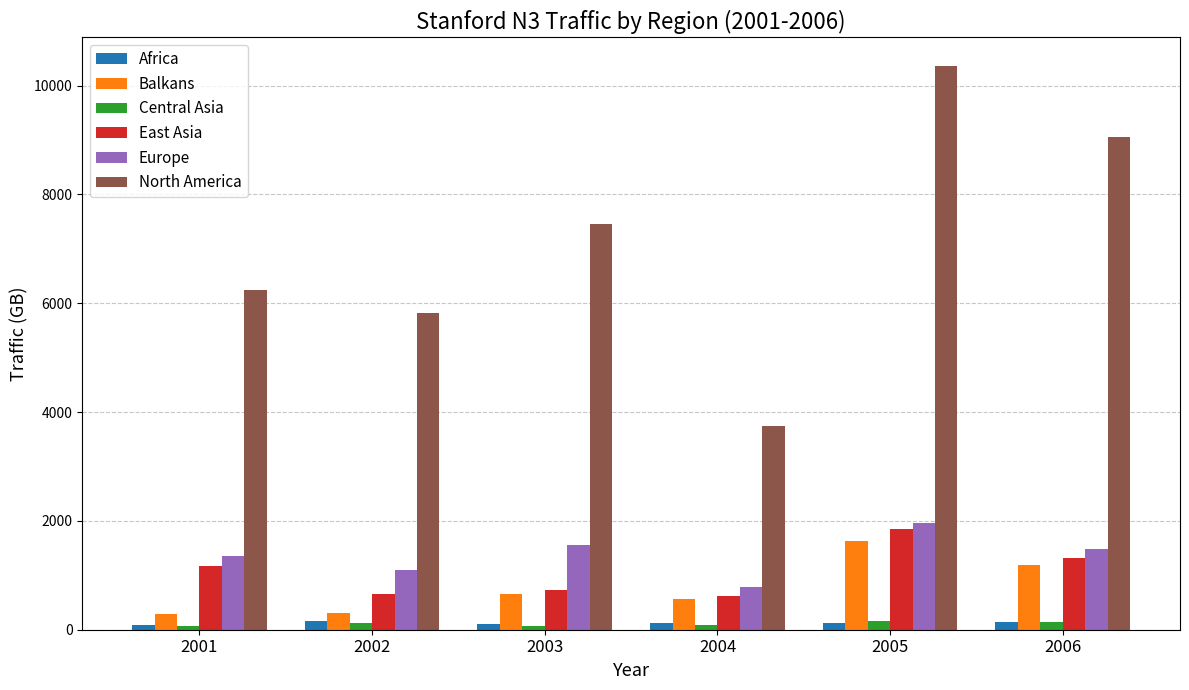

What is the maximum value shown in the chart?

10366.3